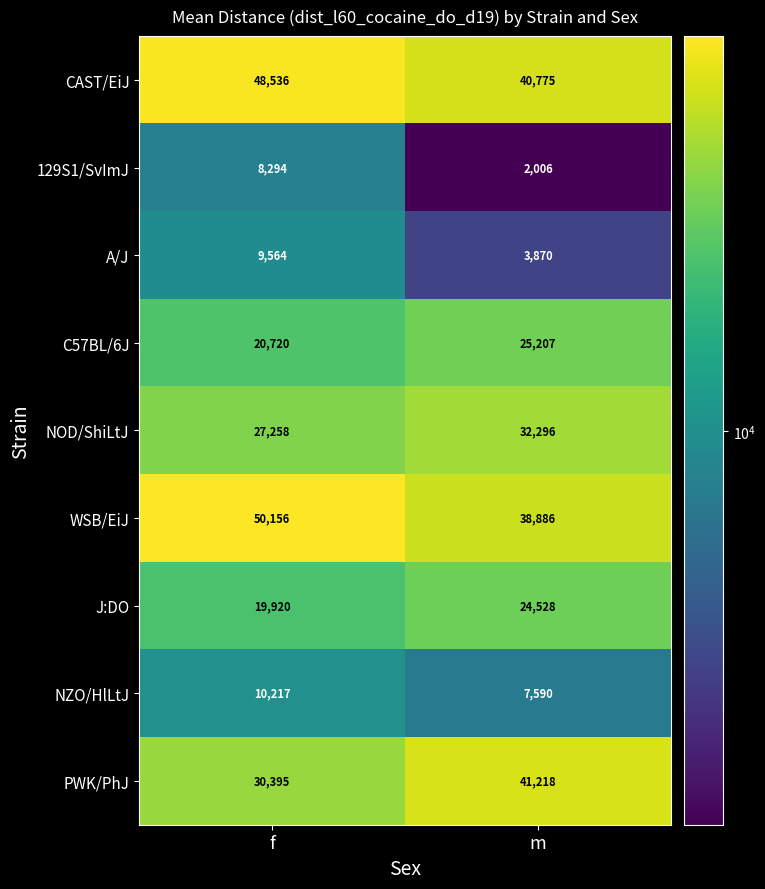

Reading right to left, list all the values displayed in this chart.

CAST/EiJ: 40775	48536
129S1/SvImJ: 2006	8294
A/J: 3870	9564
C57BL/6J: 25207	20720
NOD/ShiLtJ: 32296	27258
WSB/EiJ: 38886	50156
J:DO: 24528	19920
NZO/HlLtJ: 7590	10217
PWK/PhJ: 41218	30395